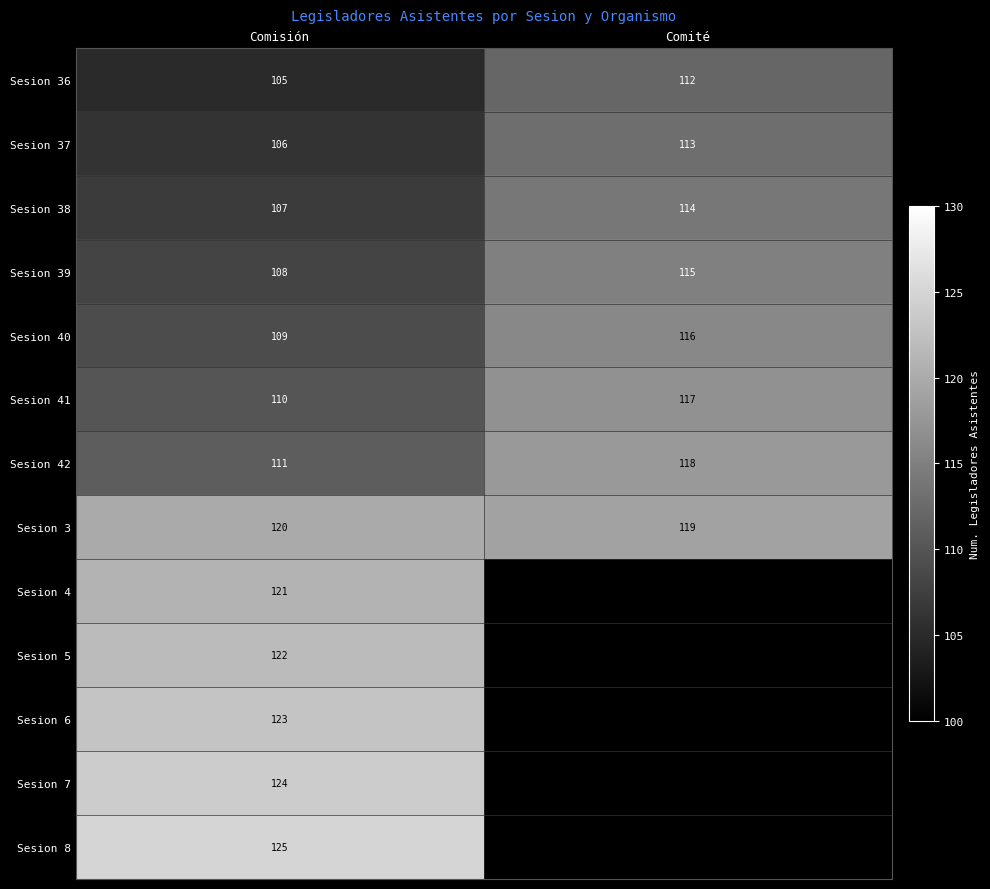

What is the difference between the Sesion 38 values at Comité and Comisión?

7